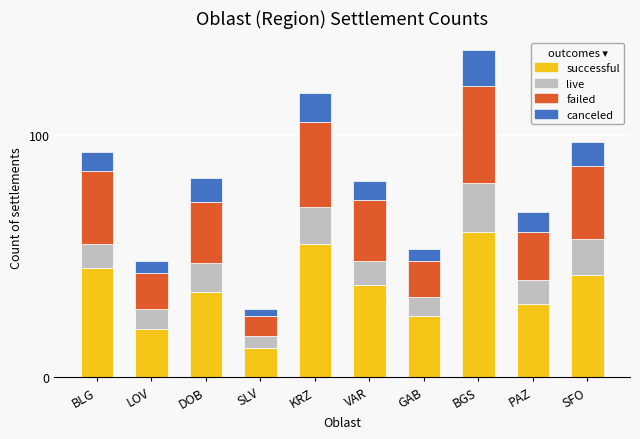

At which category is the sum across all series the highest?

BGS